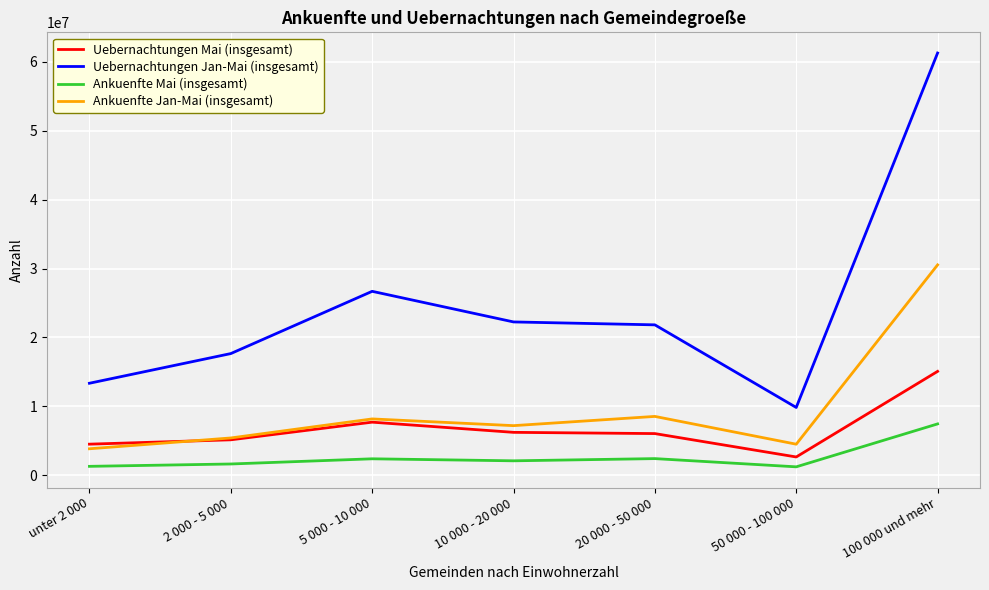

True or false: Ankuenfte Jan-Mai (insgesamt) and Ankuenfte Mai (insgesamt) intersect in this chart.

False